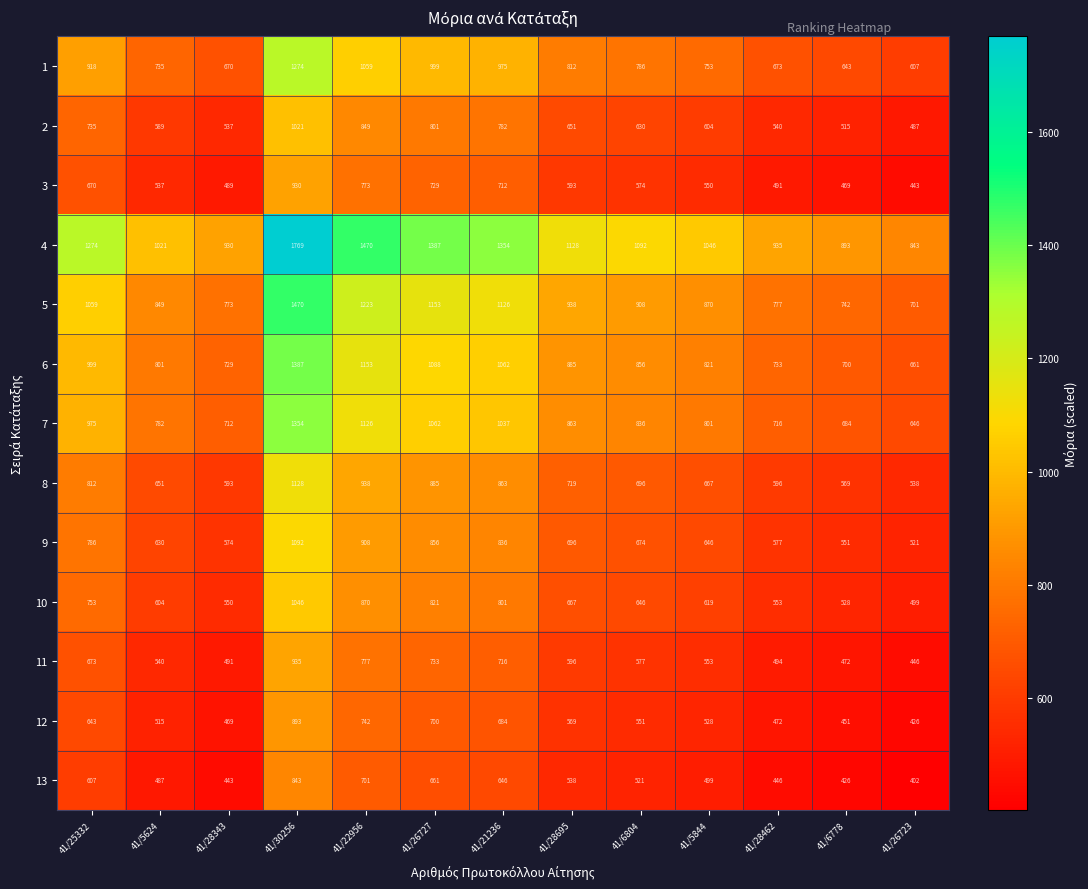

At which label does 5 first exceed 908?

41/25332